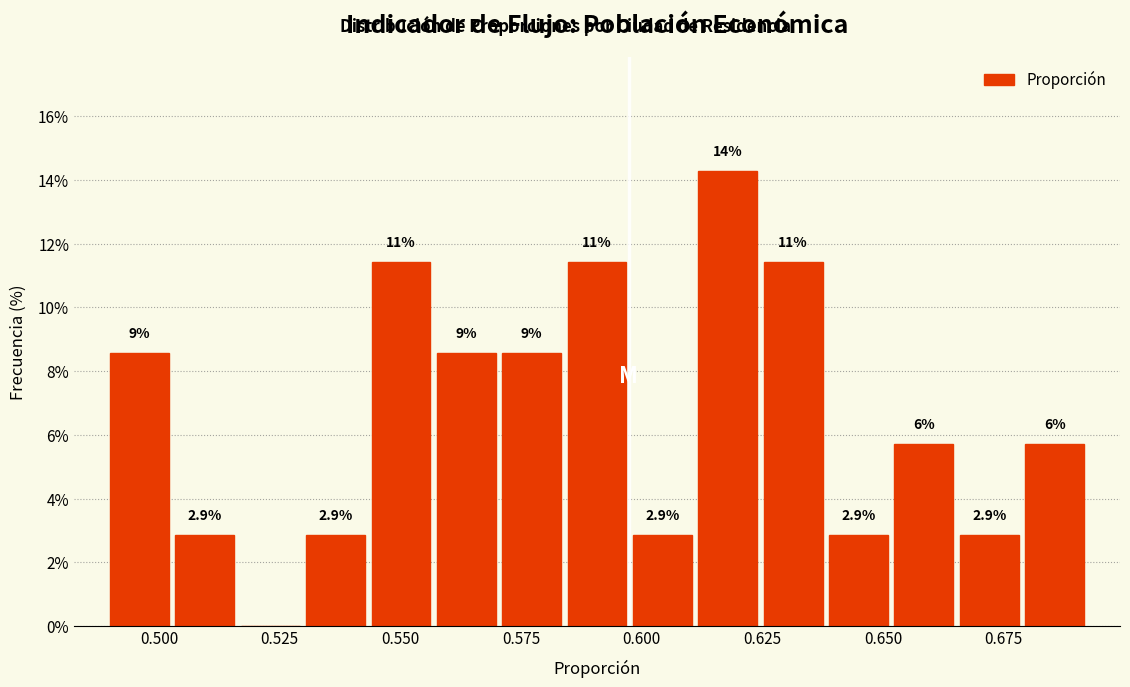

Around what value on the x-axis is the tallest bar? Give the approximate position of its centre, as read against the axis.

0.620